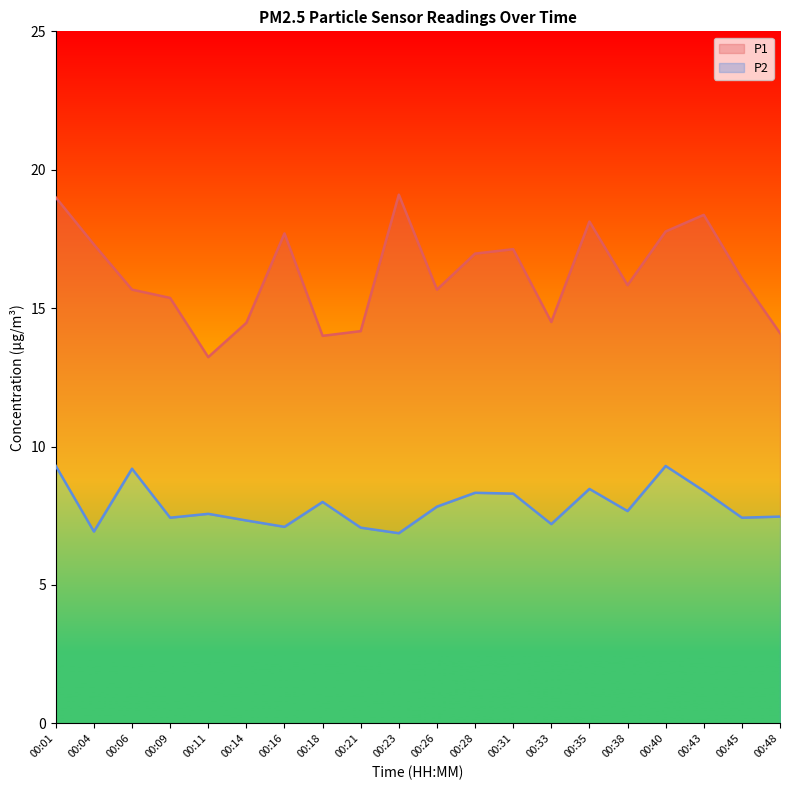

Reading left to right, list all the values displayed in this chart.

P1: 19.0	17.3	15.7	15.4	13.2	14.5	17.7	14.0	14.2	19.1	15.7	17.0	17.1	14.5	18.1	15.8	17.8	18.4	16.1	14.1
P2: 9.3	6.9	9.2	7.4	7.6	7.3	7.1	8.0	7.1	6.9	7.8	8.3	8.3	7.2	8.5	7.7	9.3	8.4	7.4	7.5